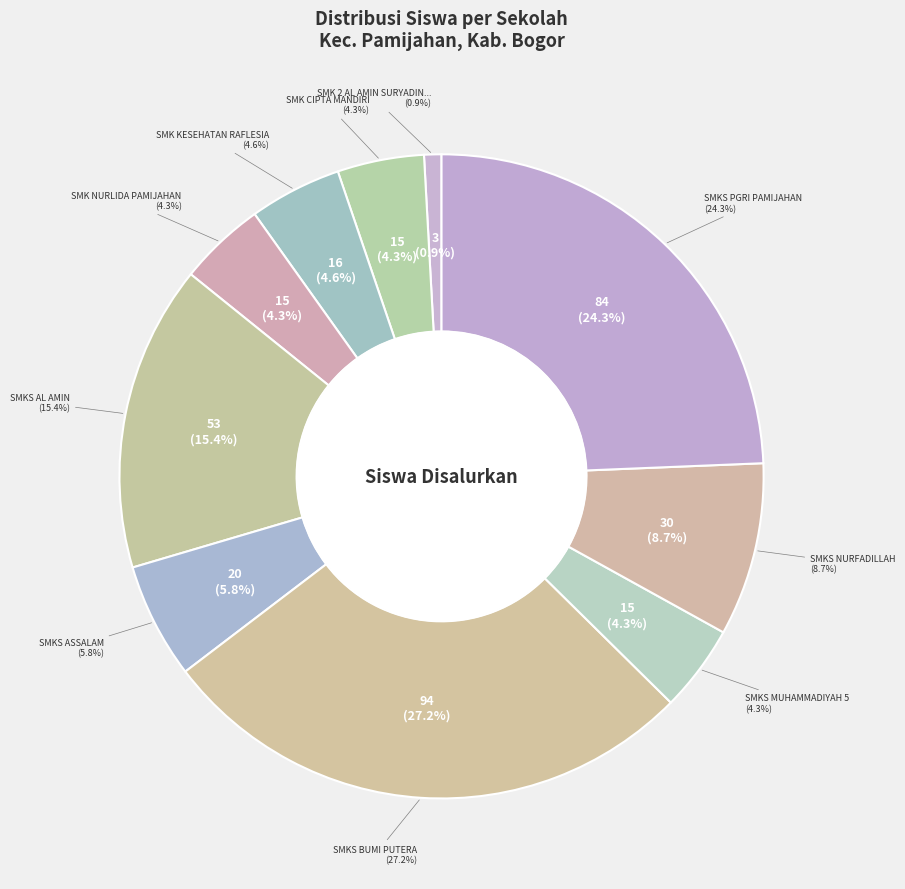

Does any single category account for the majority?

No